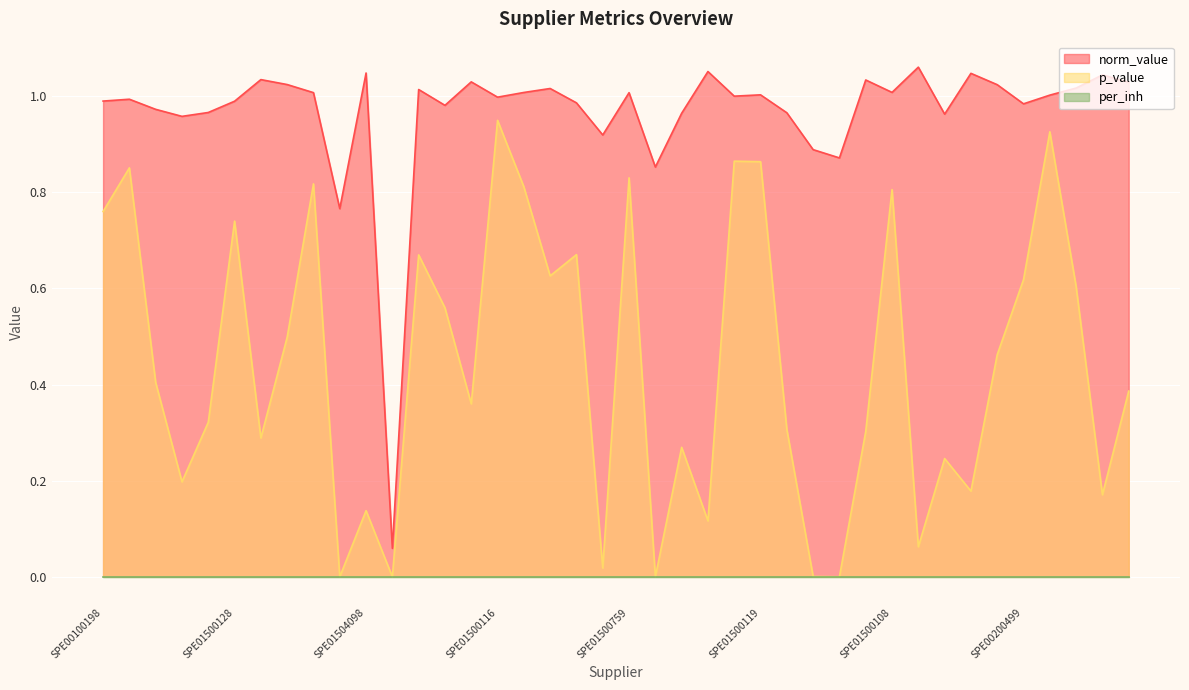

Is the value of norm_value at SPE01500105 greater than the value of p_value at SPE01500152?

Yes